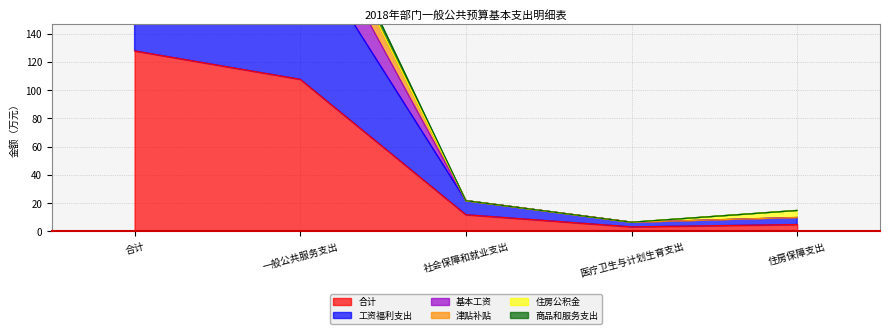

What value does the 合计 series have at 社会保障和就业支出?

11.9